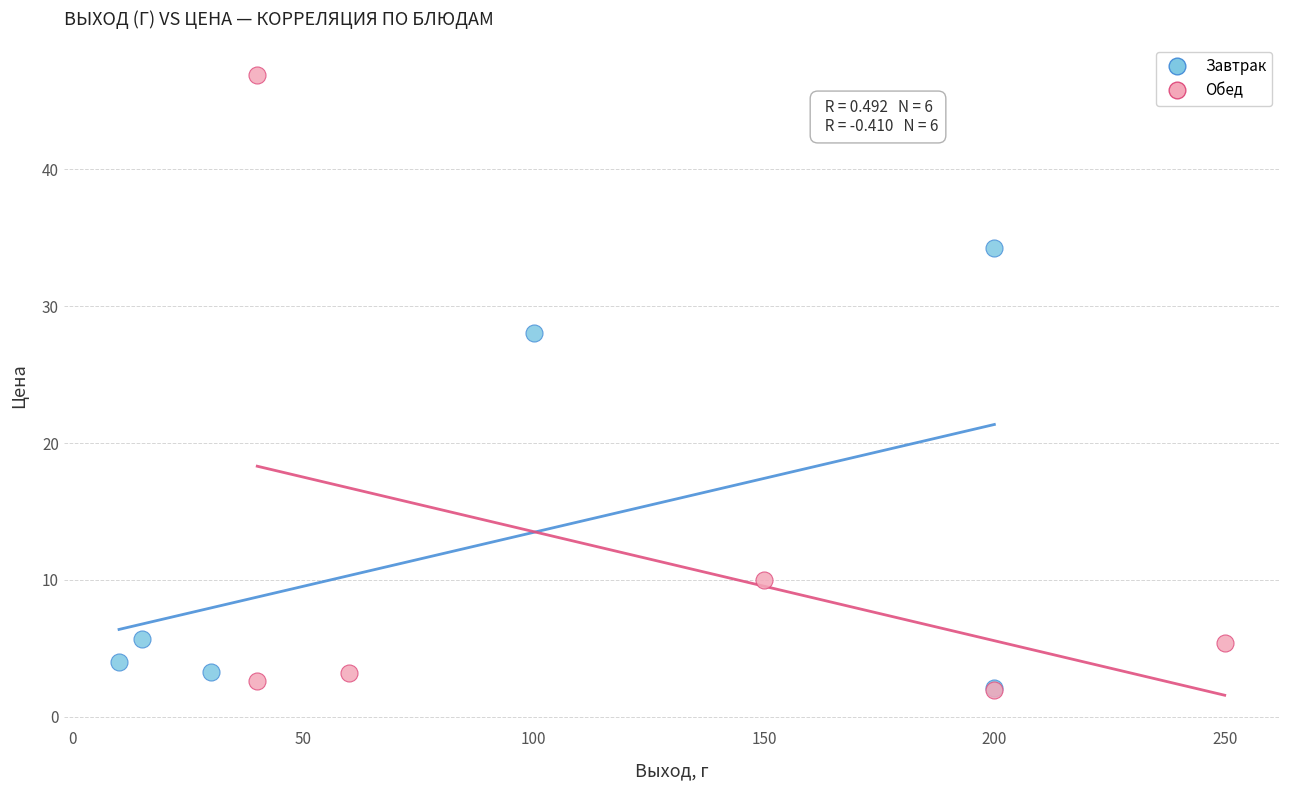

Which series has the largest Y range (max minus min)?

Обед